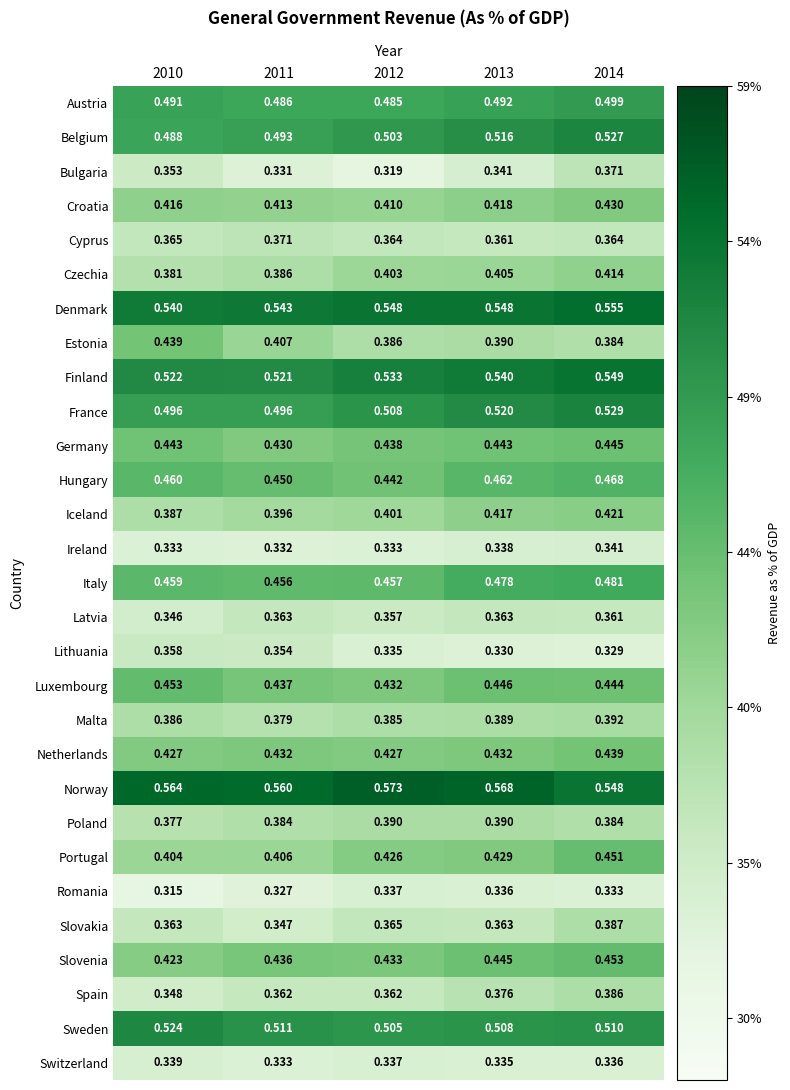

Is the value of Denmark at 2010 greater than the value of Sweden at 2012?

Yes